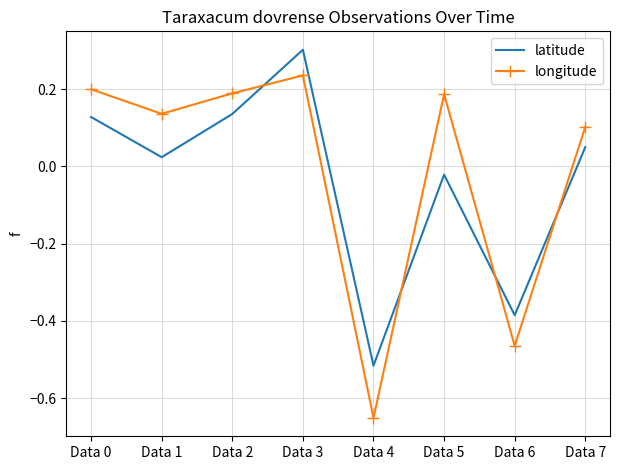

True or false: latitude has more than 2 points higher than both neighbors.

False